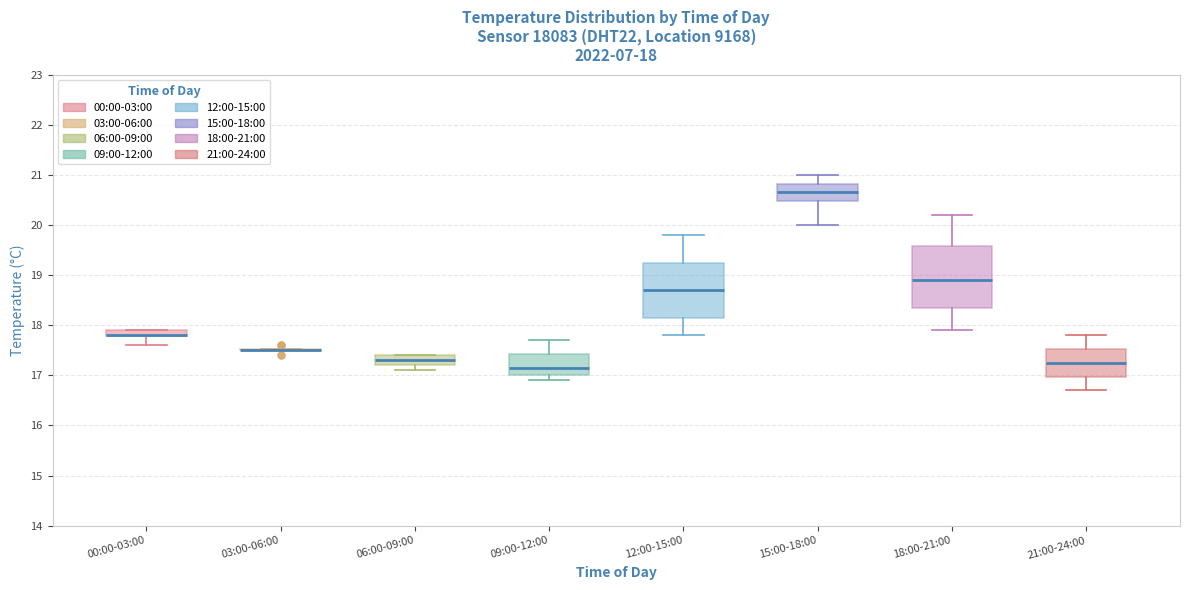

Comparing the boxes themselves (not the whiskers), which one is the tallest?

18:00-21:00